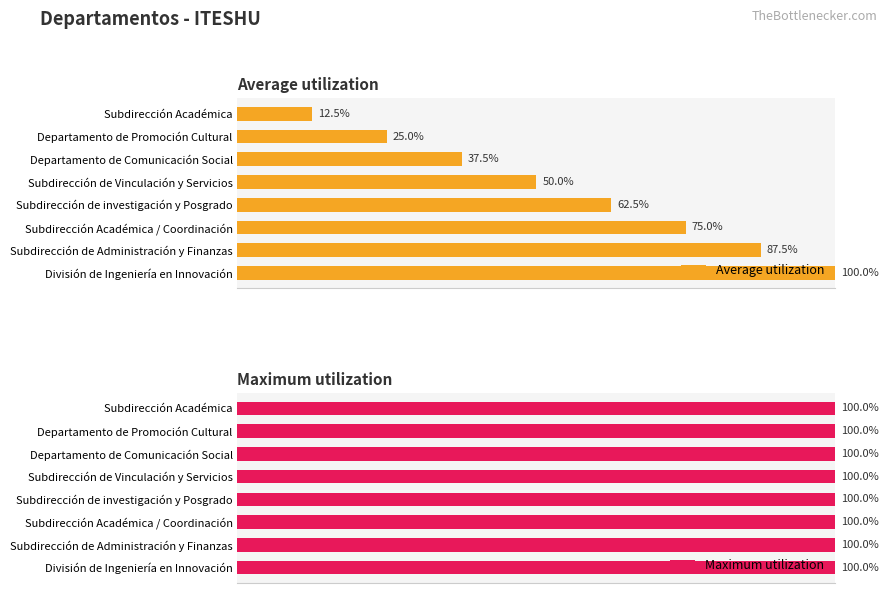

Rank the categories by Average utilization value from highest to lowest.

División de Ingeniería en Innovación, Subdirección de Administración y Finanzas, Subdirección Académica / Coordinación, Subdirección de investigación y Posgrado, Subdirección de Vinculación y Servicios, Departamento de Comunicación Social, Departamento de Promoción Cultural, Subdirección Académica